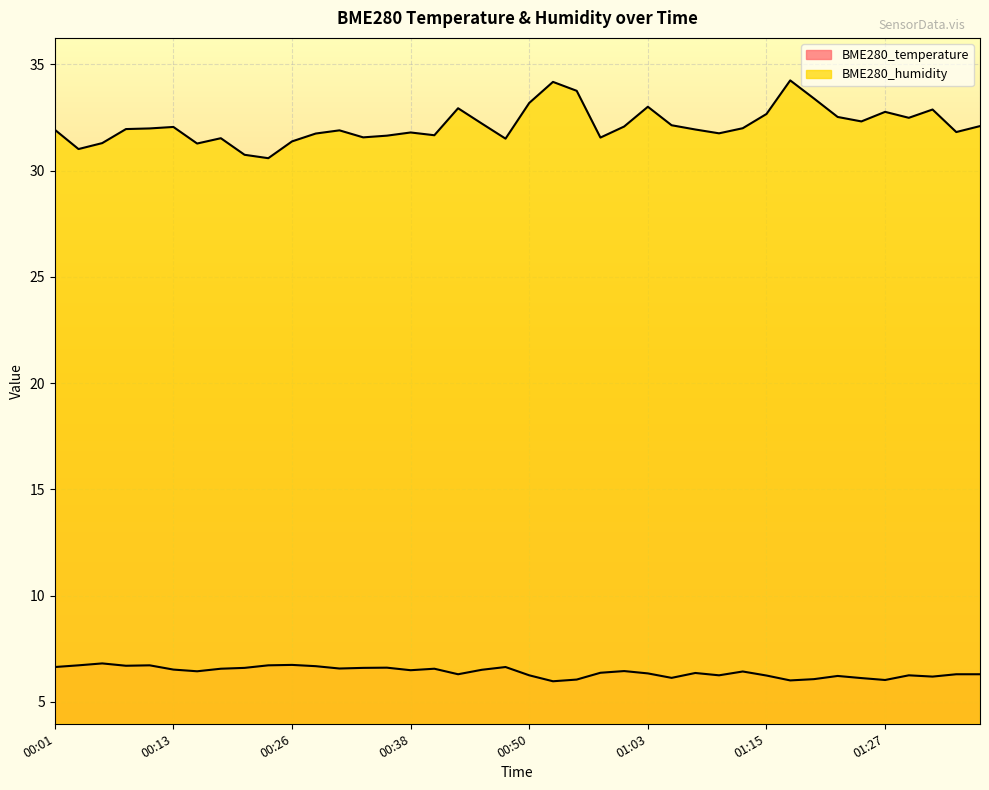

True or false: BME280_temperature has a value of 9.7 at 01:20.

False